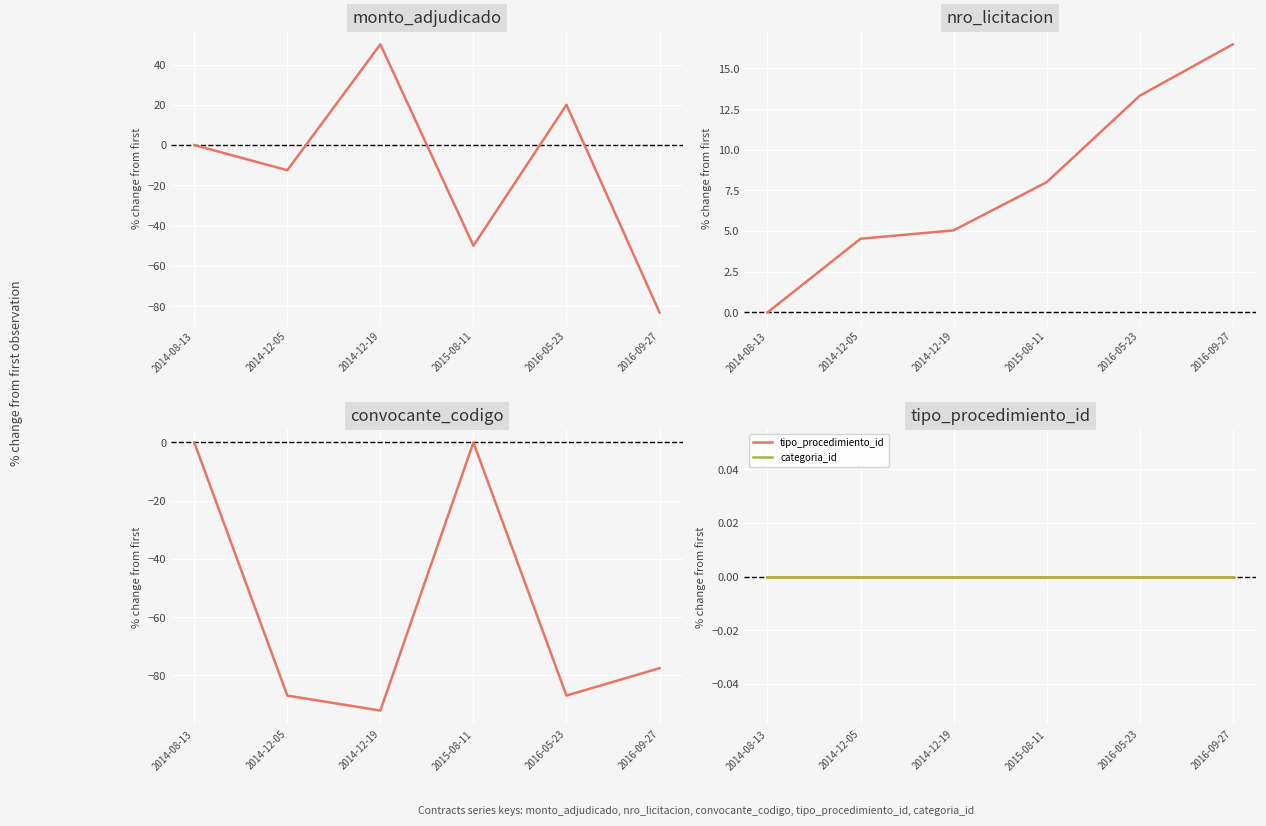

Reading left to right, list all the values displayed in this chart.

monto_adjudicado: 2014-08-13=0.0	2014-12-05=-12.5	2014-12-19=50.0	2015-08-11=-50.0	2016-05-23=20.0	2016-09-27=-83.1
nro_licitacion: 2014-08-13=0.0	2014-12-05=4.5	2014-12-19=5.0	2015-08-11=8.0	2016-05-23=13.3	2016-09-27=16.5
convocante_codigo: 2014-08-13=0.0	2014-12-05=-86.9	2014-12-19=-92.1	2015-08-11=0.0	2016-05-23=-86.9	2016-09-27=-77.5
tipo_procedimiento_id: 2014-08-13=0.0	2014-12-05=0.0	2014-12-19=0.0	2015-08-11=0.0	2016-05-23=0.0	2016-09-27=0.0
categoria_id: 2014-08-13=0.0	2014-12-05=0.0	2014-12-19=0.0	2015-08-11=0.0	2016-05-23=0.0	2016-09-27=0.0